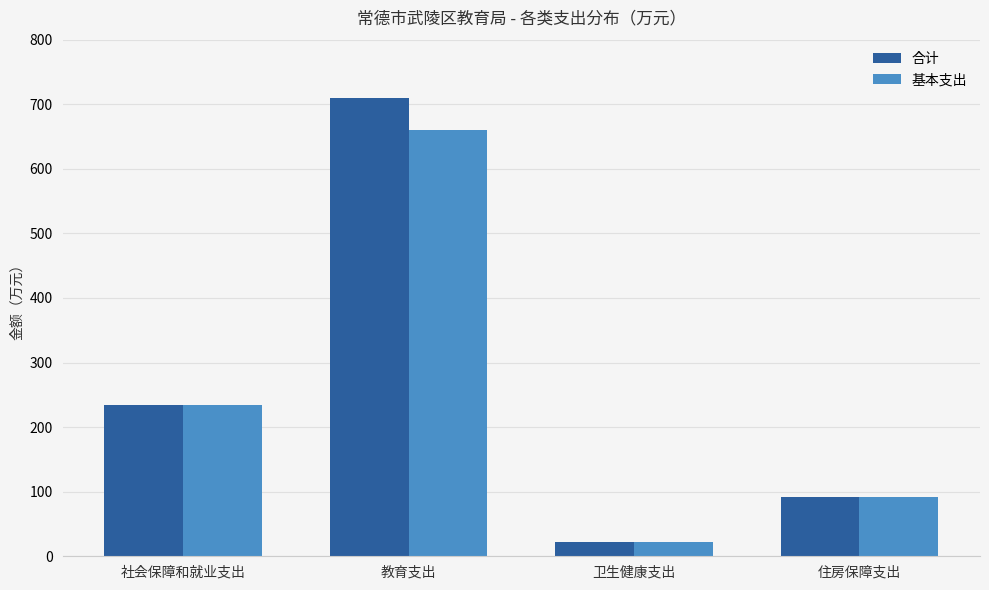

Rank the series by their maximum value, from lowest to highest.

基本支出, 合计